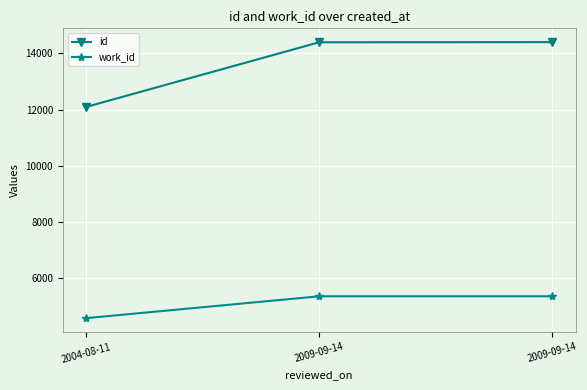

Reading left to right, what are all the values shown in this chart?

id: 12091	14388	14393
work_id: 4589	5366	5366